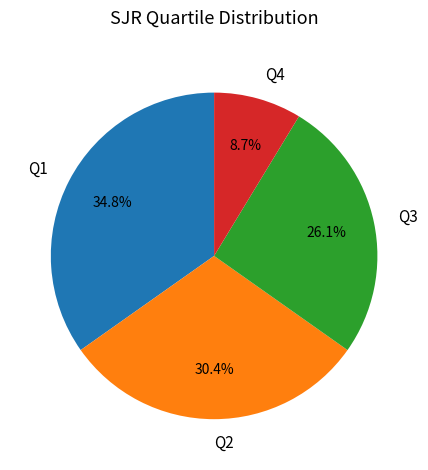

Rank the categories by value from highest to lowest.

Q1, Q2, Q3, Q4